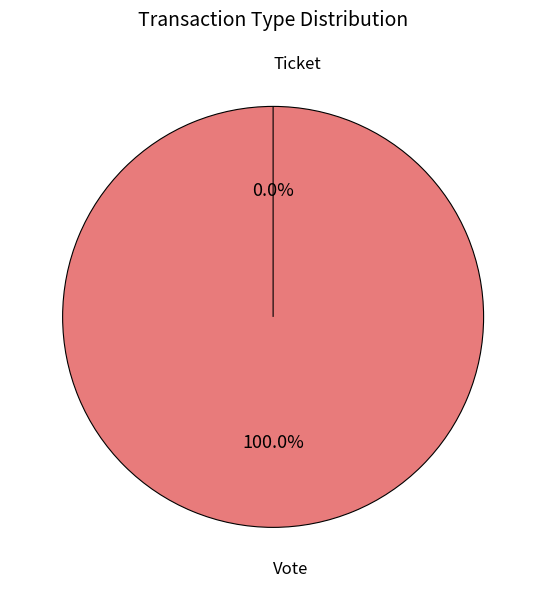

Which category accounts for the majority?

Vote